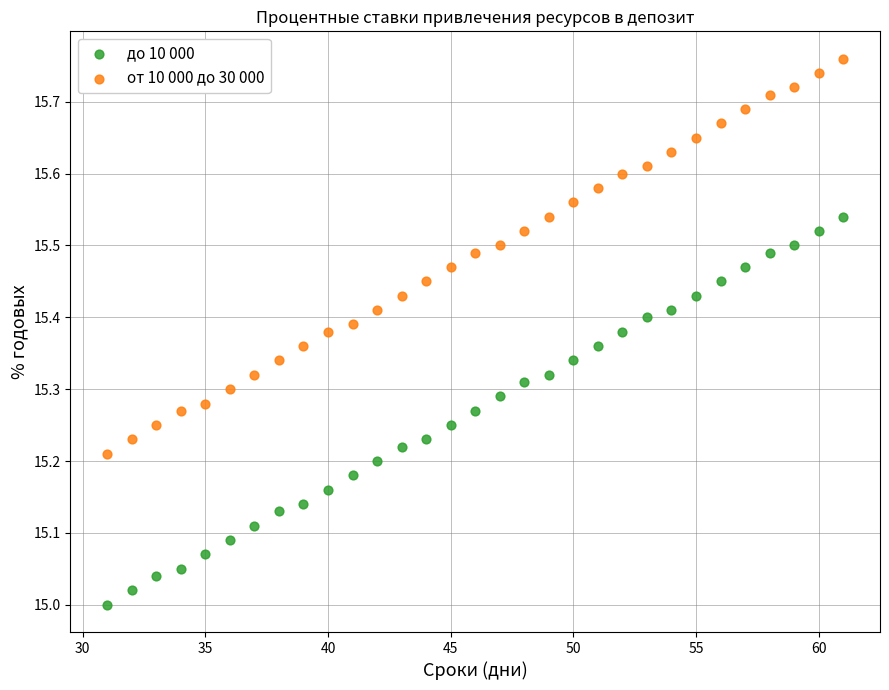

What are all the series names shown in the legend?

до 10 000, от 10 000 до 30 000